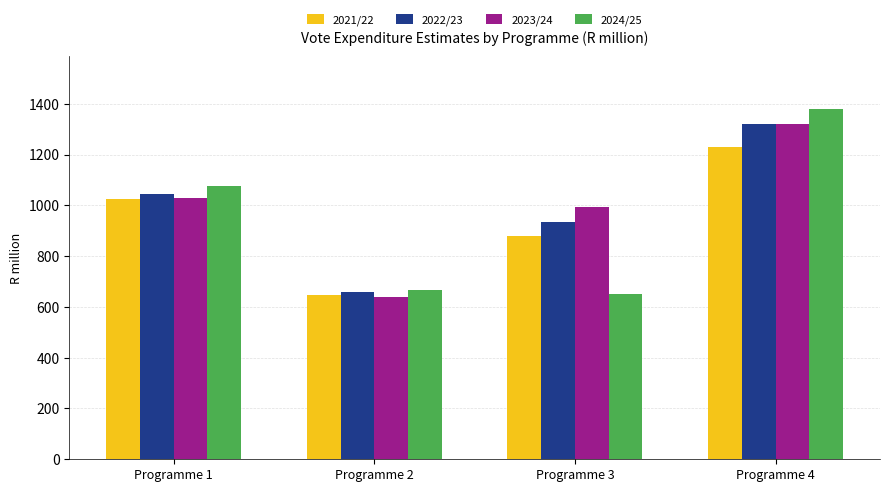

What is the average value of the 2023/24 series?

995.9